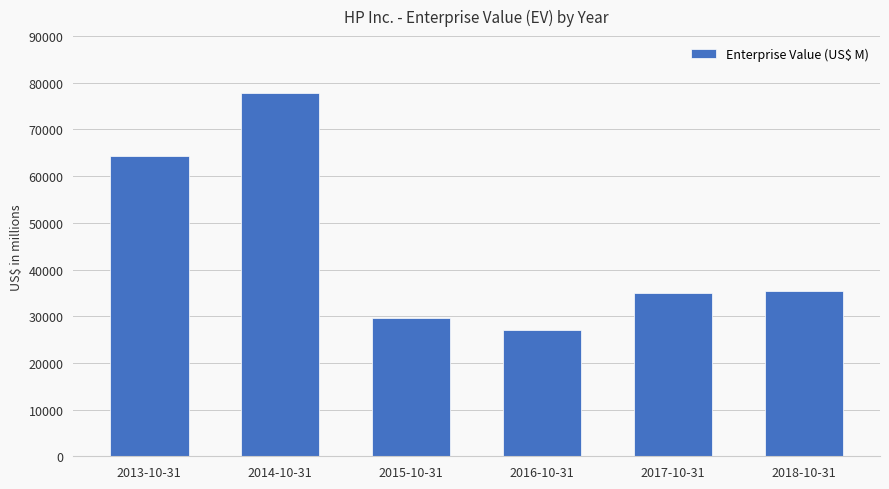

Does the chart contain stacked bars?

No